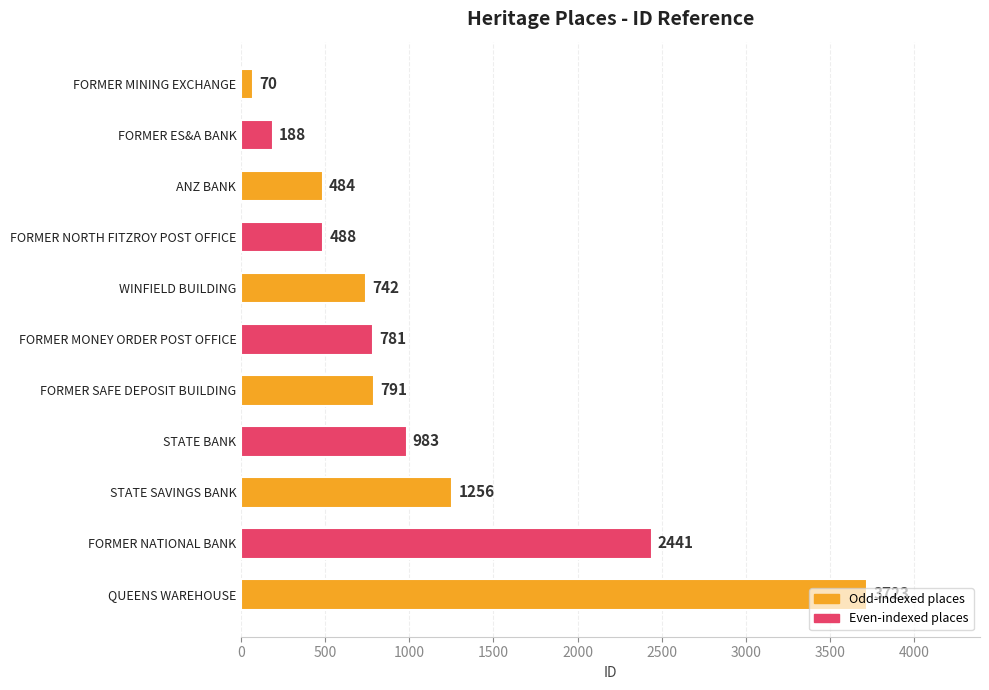

What is the sum of all values?

11947